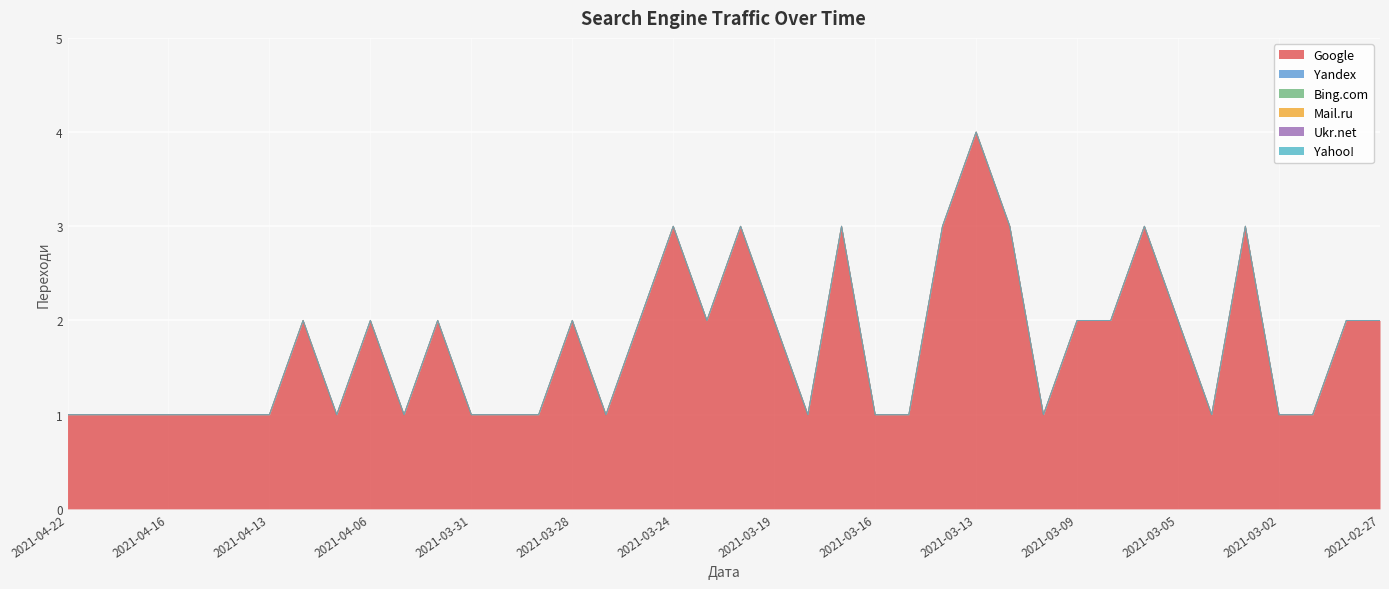

List the labels in order of Ukr.net value, smallest first.

2021-04-22, 2021-04-20, 2021-04-18, 2021-04-16, 2021-04-15, 2021-04-14, 2021-04-13, 2021-04-08, 2021-04-07, 2021-04-06, 2021-04-05, 2021-04-02, 2021-03-31, 2021-03-30, 2021-03-29, 2021-03-28, 2021-03-27, 2021-03-25, 2021-03-24, 2021-03-22, 2021-03-21, 2021-03-19, 2021-03-18, 2021-03-17, 2021-03-16, 2021-03-15, 2021-03-14, 2021-03-13, 2021-03-11, 2021-03-10, 2021-03-09, 2021-03-08, 2021-03-07, 2021-03-05, 2021-03-04, 2021-03-03, 2021-03-02, 2021-03-01, 2021-02-28, 2021-02-27